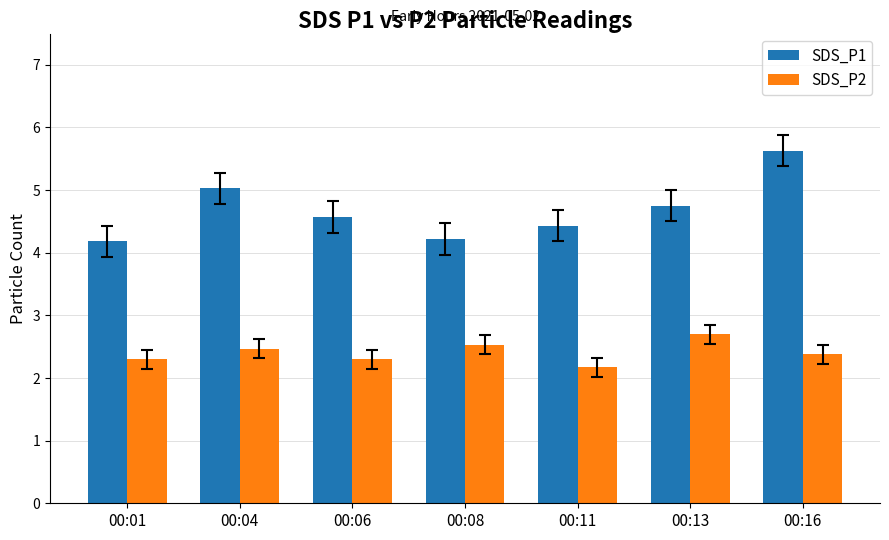

What are all the series names shown in the legend?

SDS_P1, SDS_P2